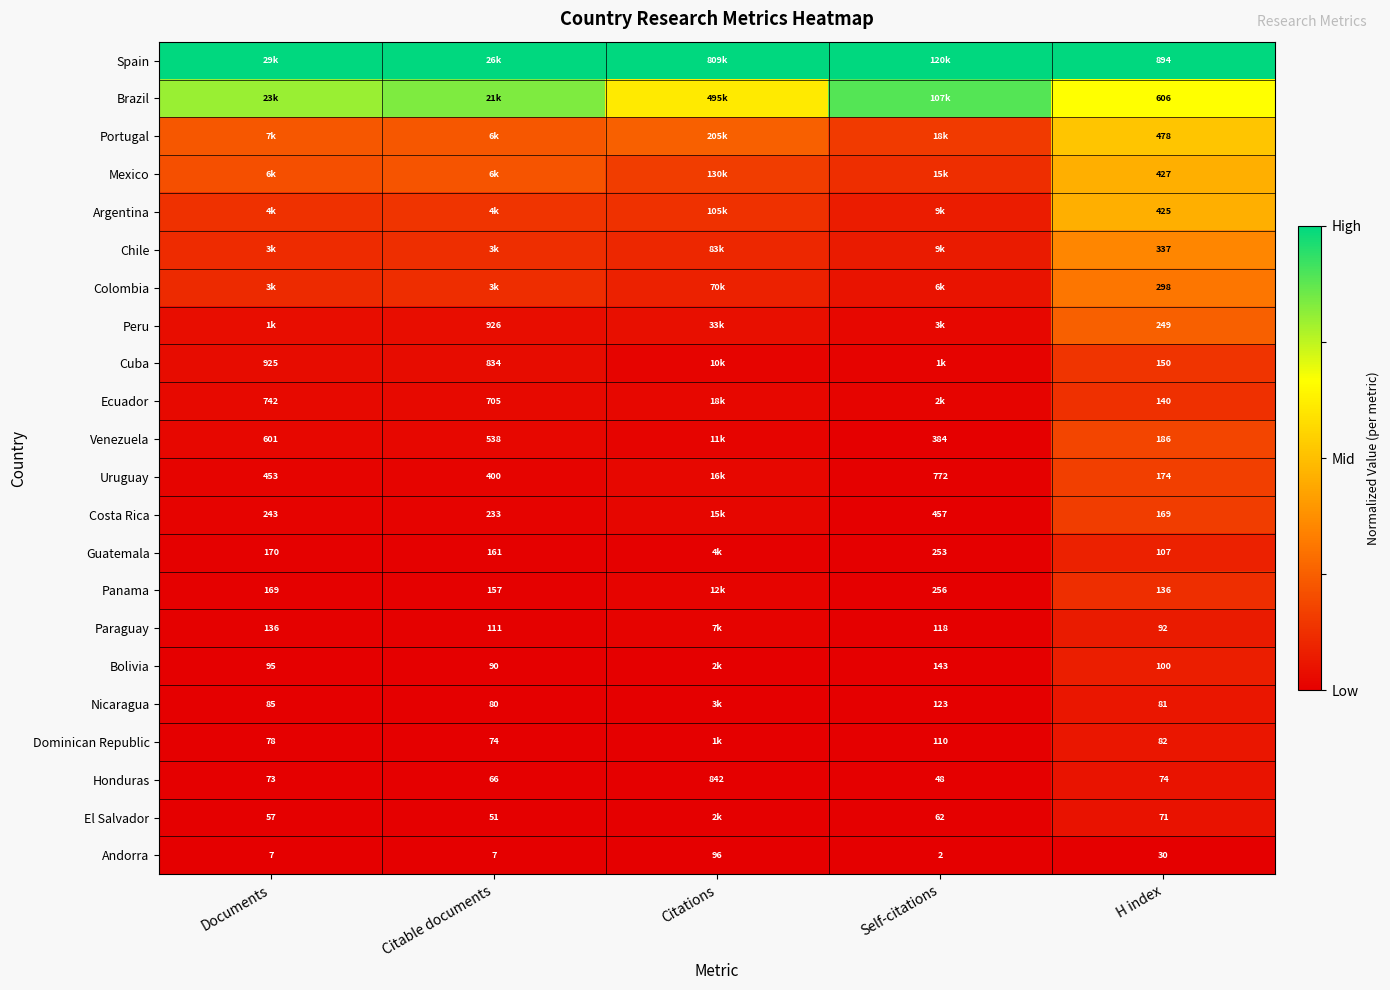

True or false: Ecuador has a value of 0.0 at Documents.

False